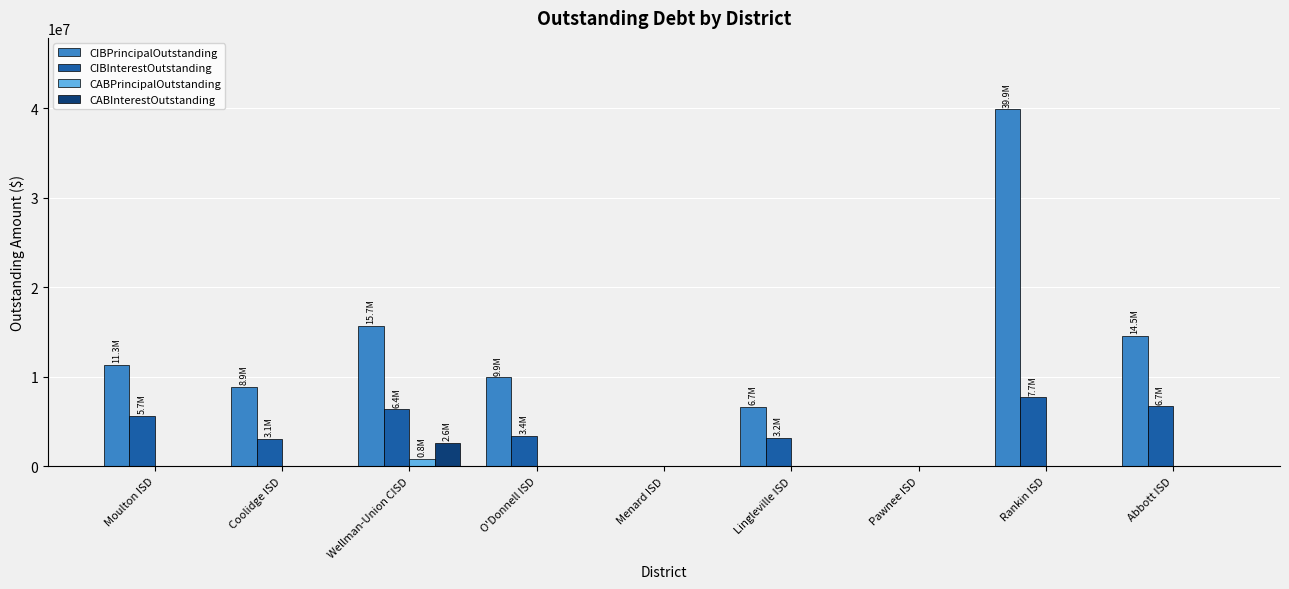

What are all the series names shown in the legend?

CIBPrincipalOutstanding, CIBInterestOutstanding, CABPrincipalOutstanding, CABInterestOutstanding